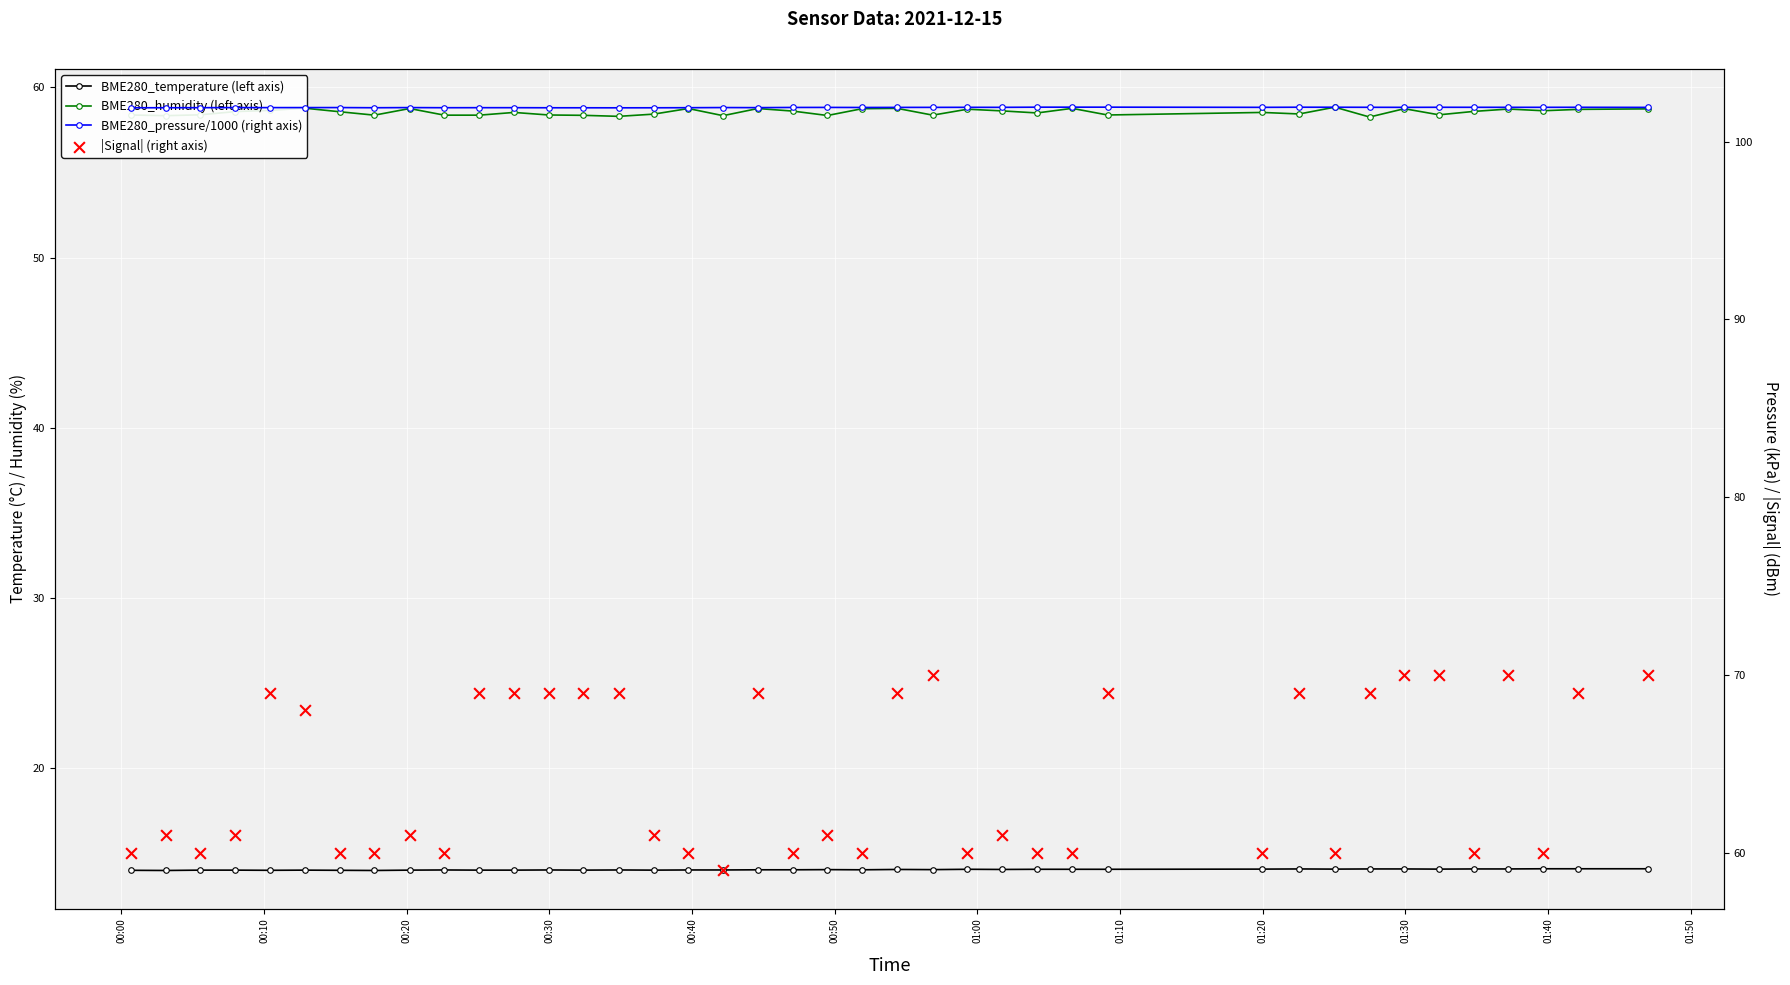

Which series has the largest total across all categories?

BME280_pressure/1000 (right axis)